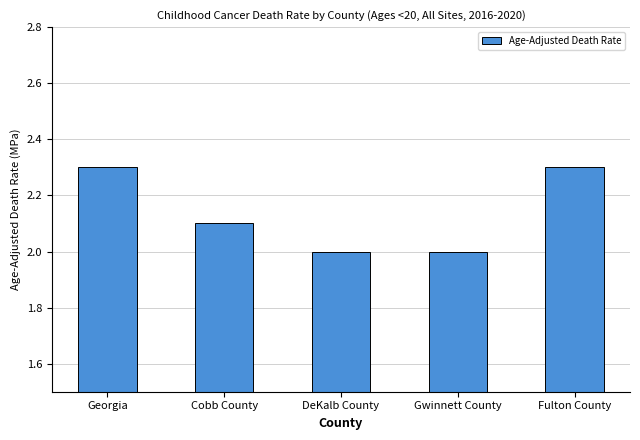

What is the label of the 3rd bar from the left?

DeKalb County